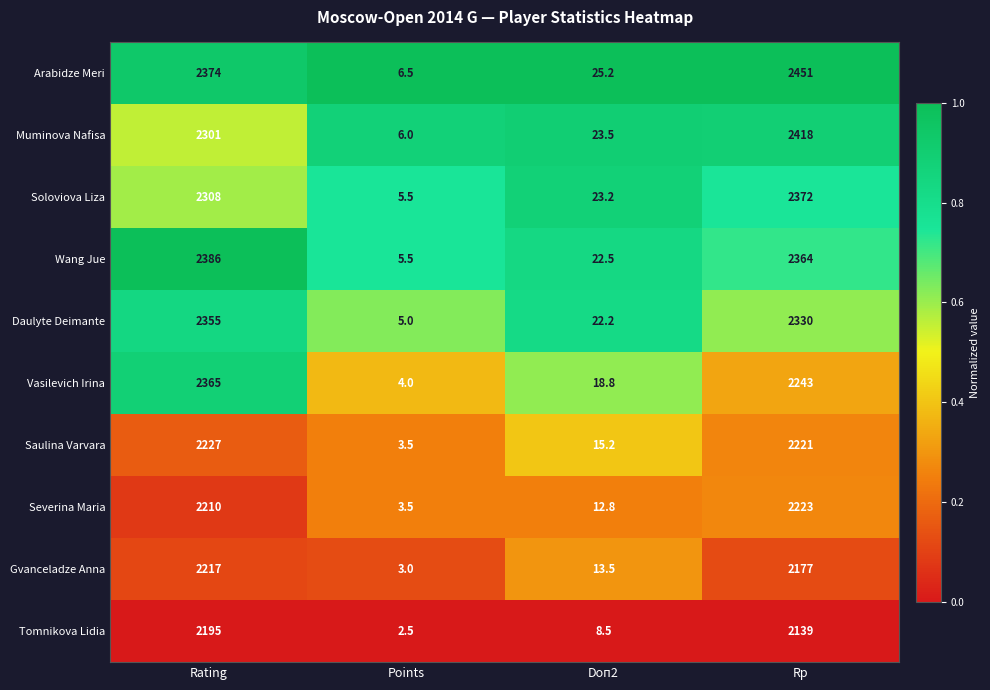

How many series are shown in this chart?

10